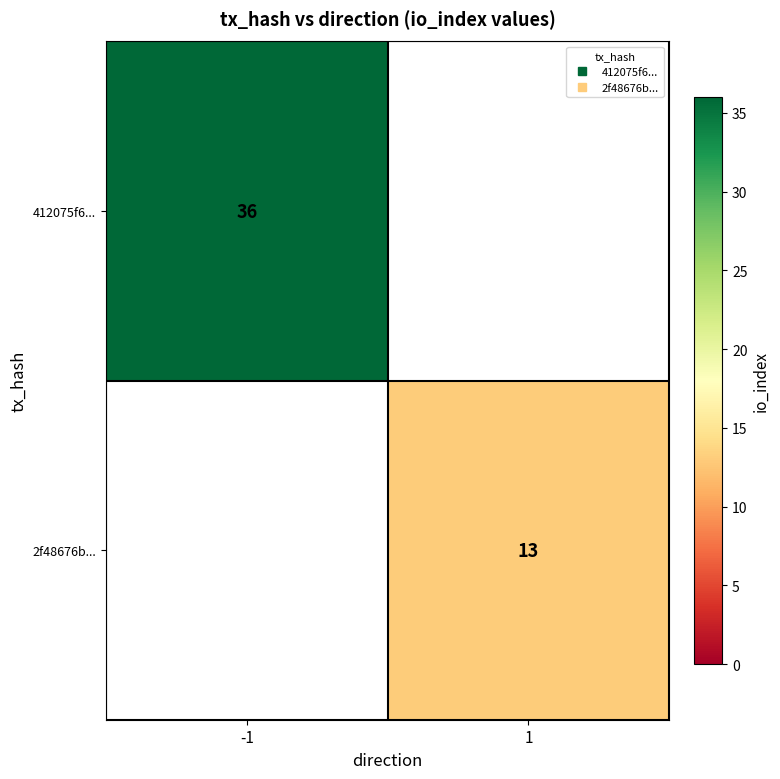

How many categories are shown in the chart?

2